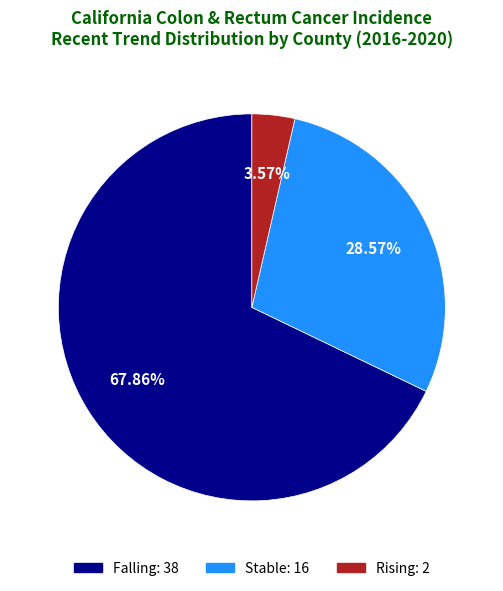

Does any single category account for the majority?

Yes